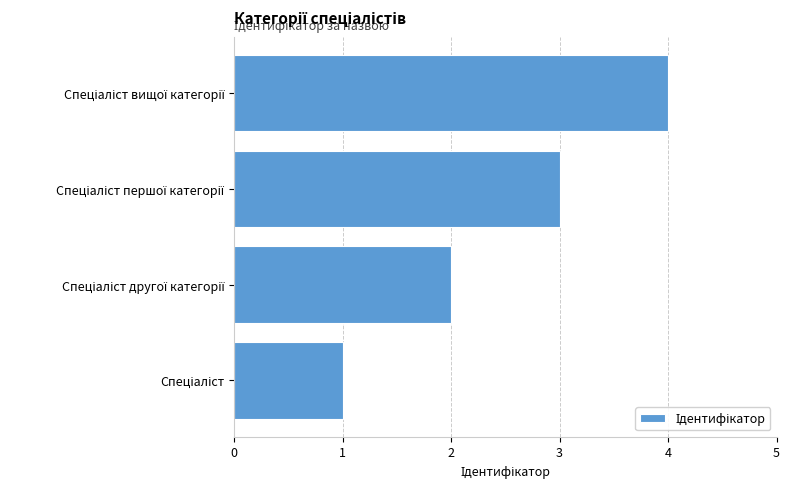

What is the minimum value shown in the chart?

1